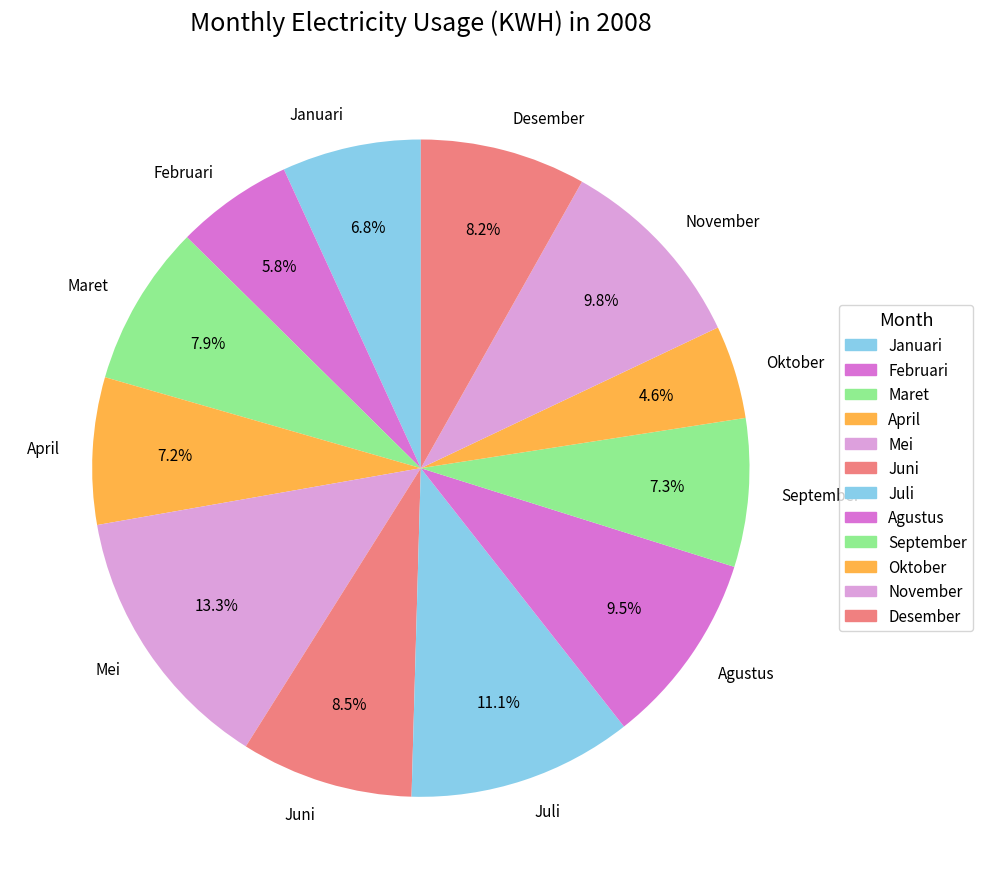

Is it true that September is 19% of the pie?

False